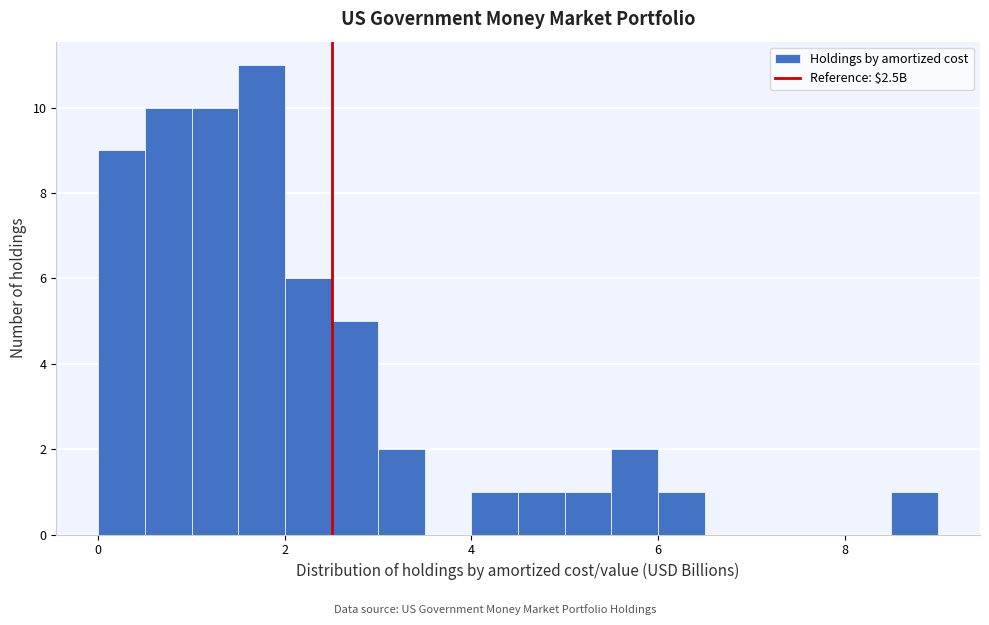

Read against the x-axis, roughly where is the centre of the tallest bar?

1.8